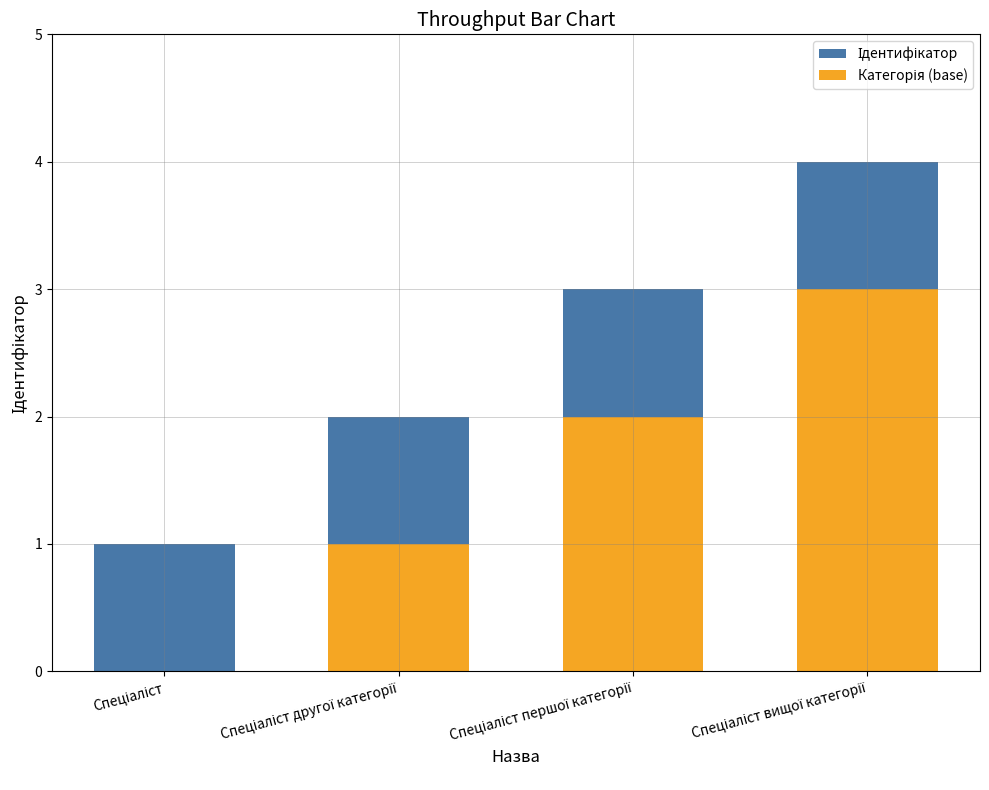

Which series changed the most between Спеціаліст другої категорії and Спеціаліст вищої категорії?

Ідентифікатор